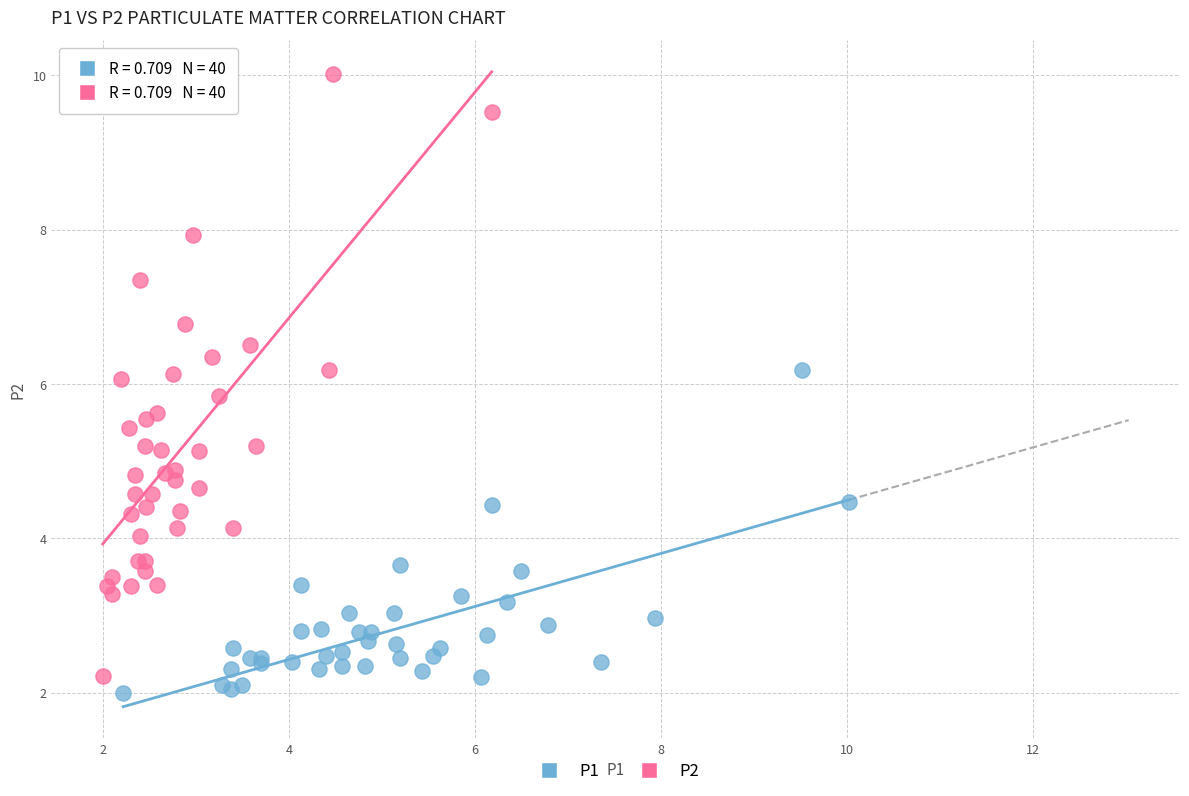

Which series has the widest spread of Y values?

P2